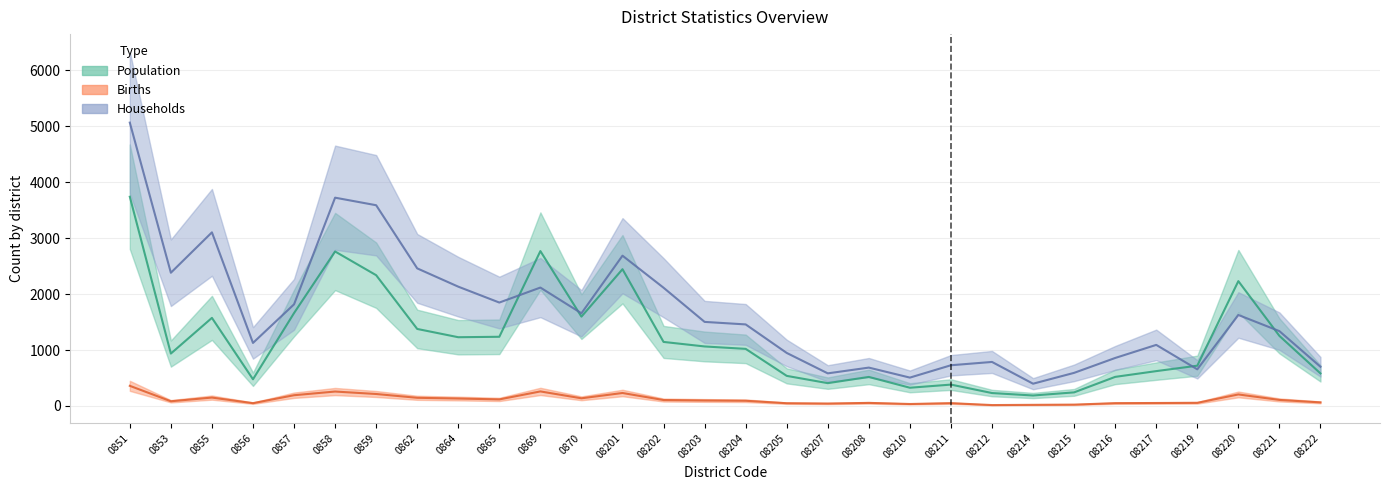

Where is the first local minimum for Households?

0853